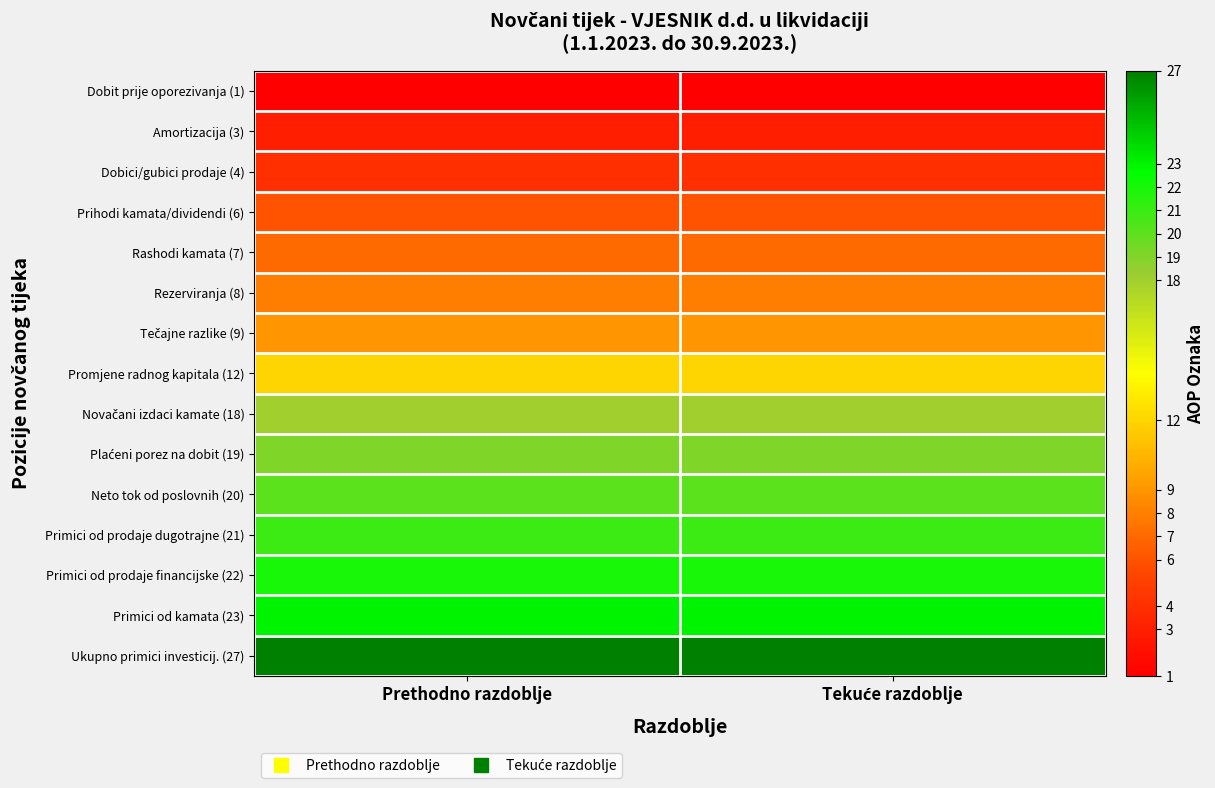

Which series changed the most between Prethodno razdoblje and Tekuće razdoblje?

Dobit prije oporezivanja (1)